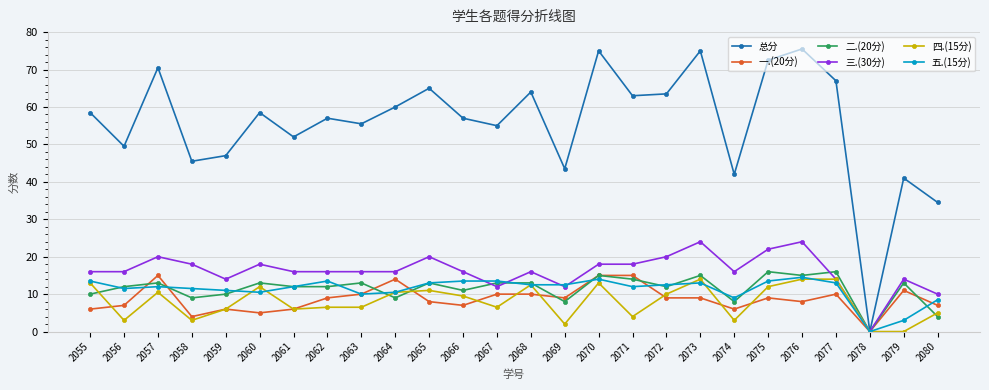

Is the value of 二.(20分) at 2067 greater than the value of 总分 at 2078?

Yes